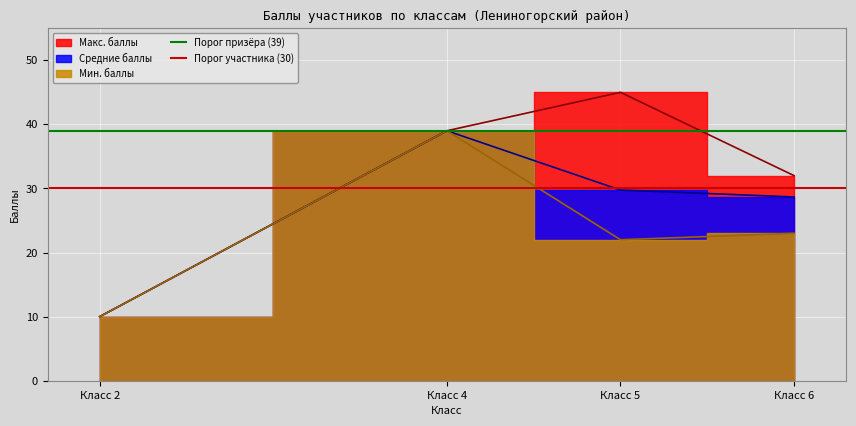

How many lines are shown in the chart?

2